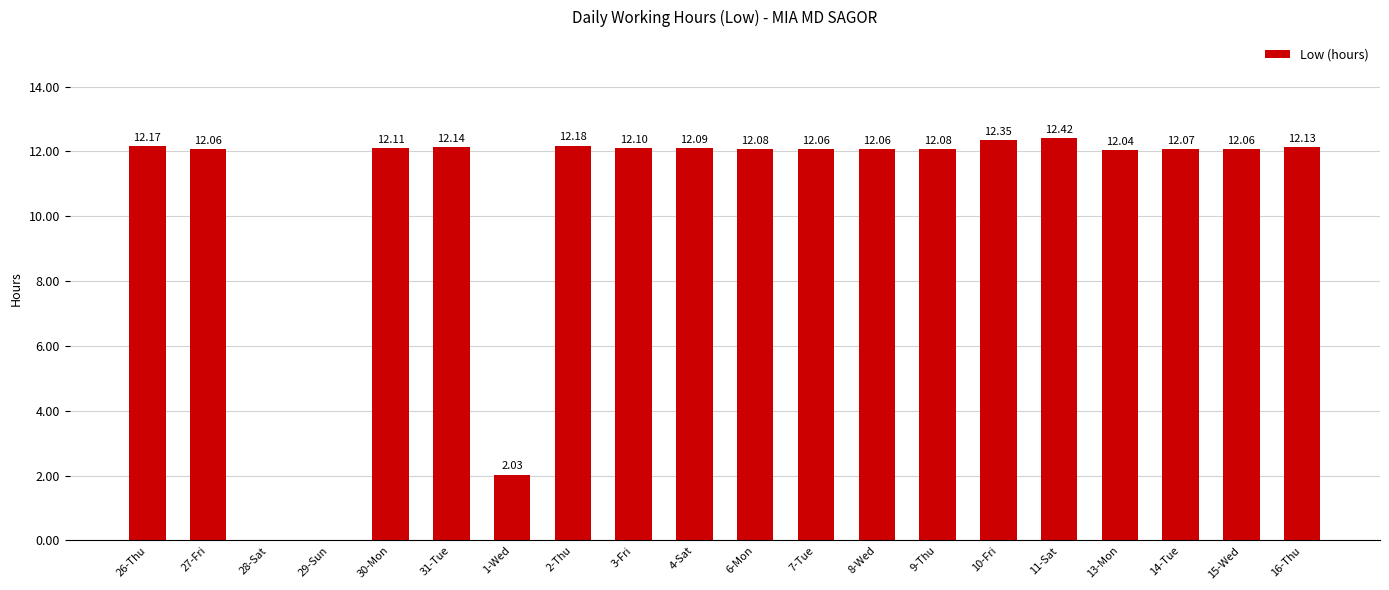

What is the sum of the values at 2-Thu and 9-Thu?

24.3